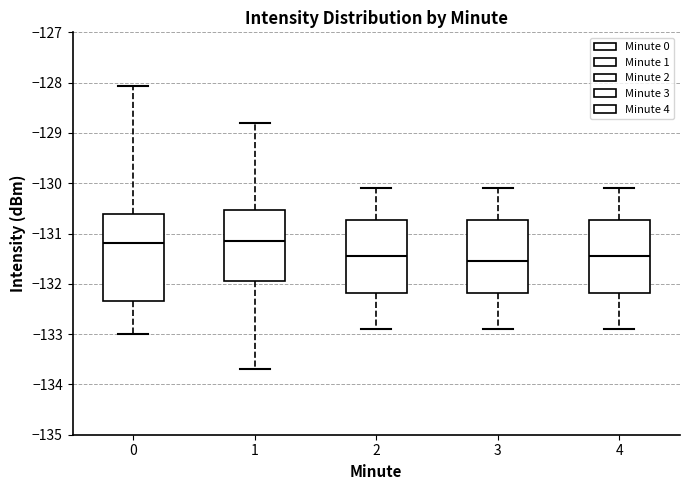

Where does the lower whisker of the box at x = 0 end on the y-axis? The values are not printed on the chart, so give them approximately, as read against the axis.

-133.0